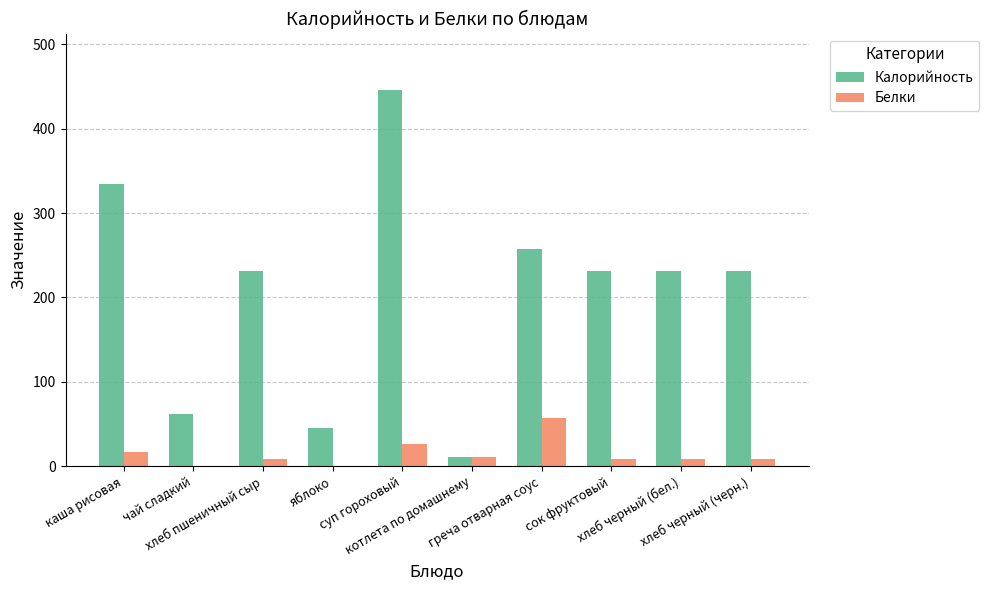

Are the bars horizontal?

No